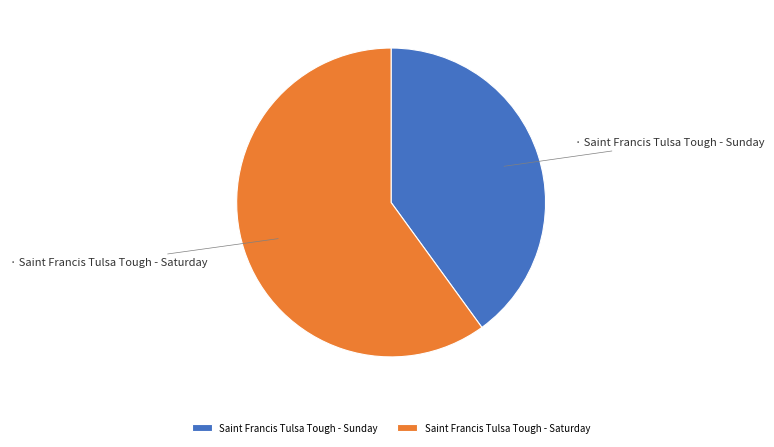

Which category accounts for the majority?

Saint Francis Tulsa Tough - Saturday